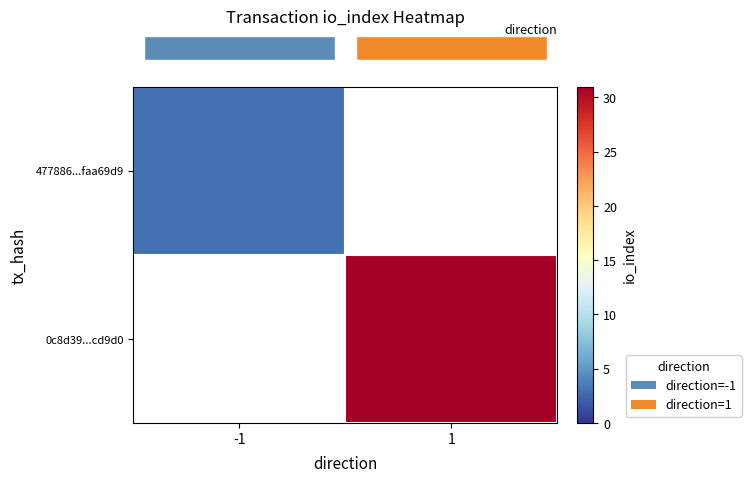

The row_0 series shows 3.0 at -1. True or false?

True